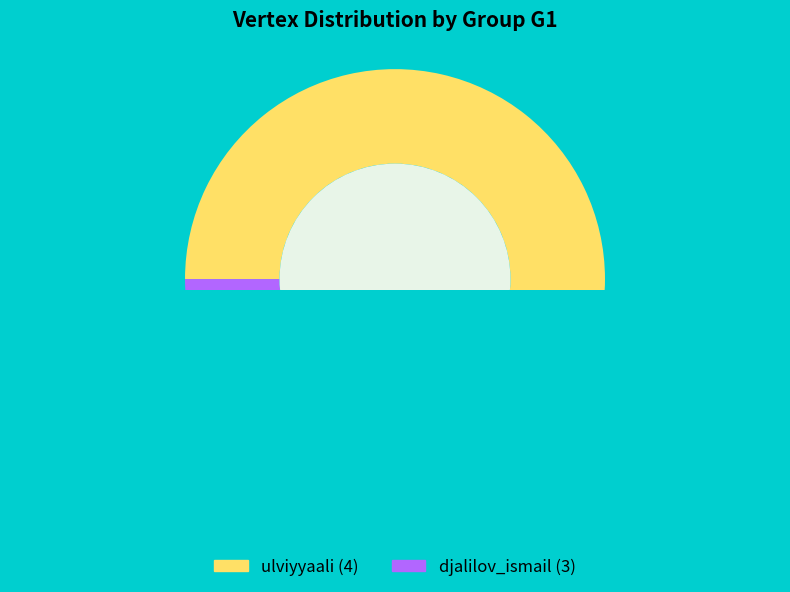

Count the number of slices in the pie.

2